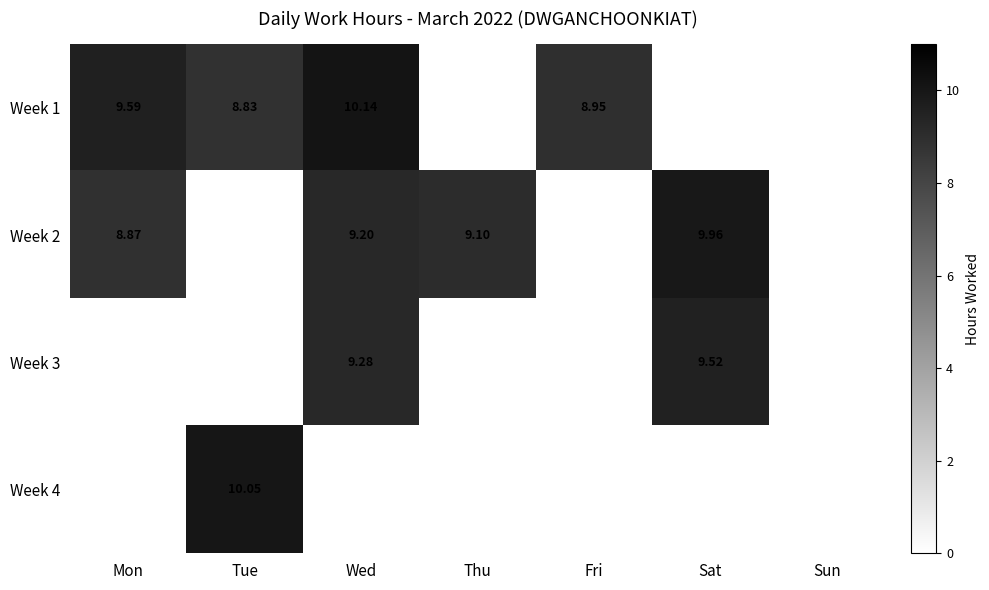

Where is Week 1 nearest to the value 5?

Tue